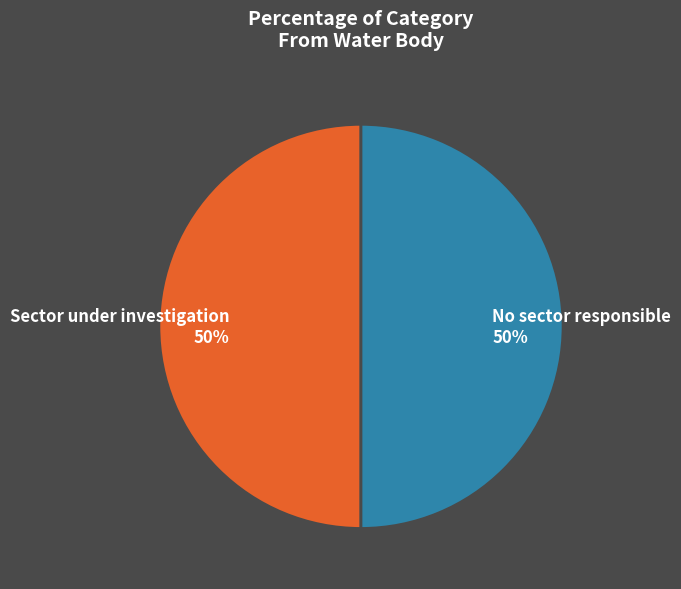

To the nearest percent, what percentage of the pie is Sector under investigation?

50%